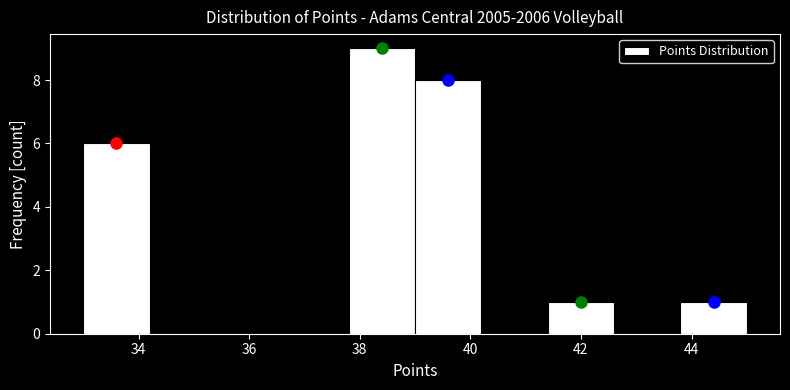

Which range on the x-axis has the tallest bar?

37.8 to 39.0